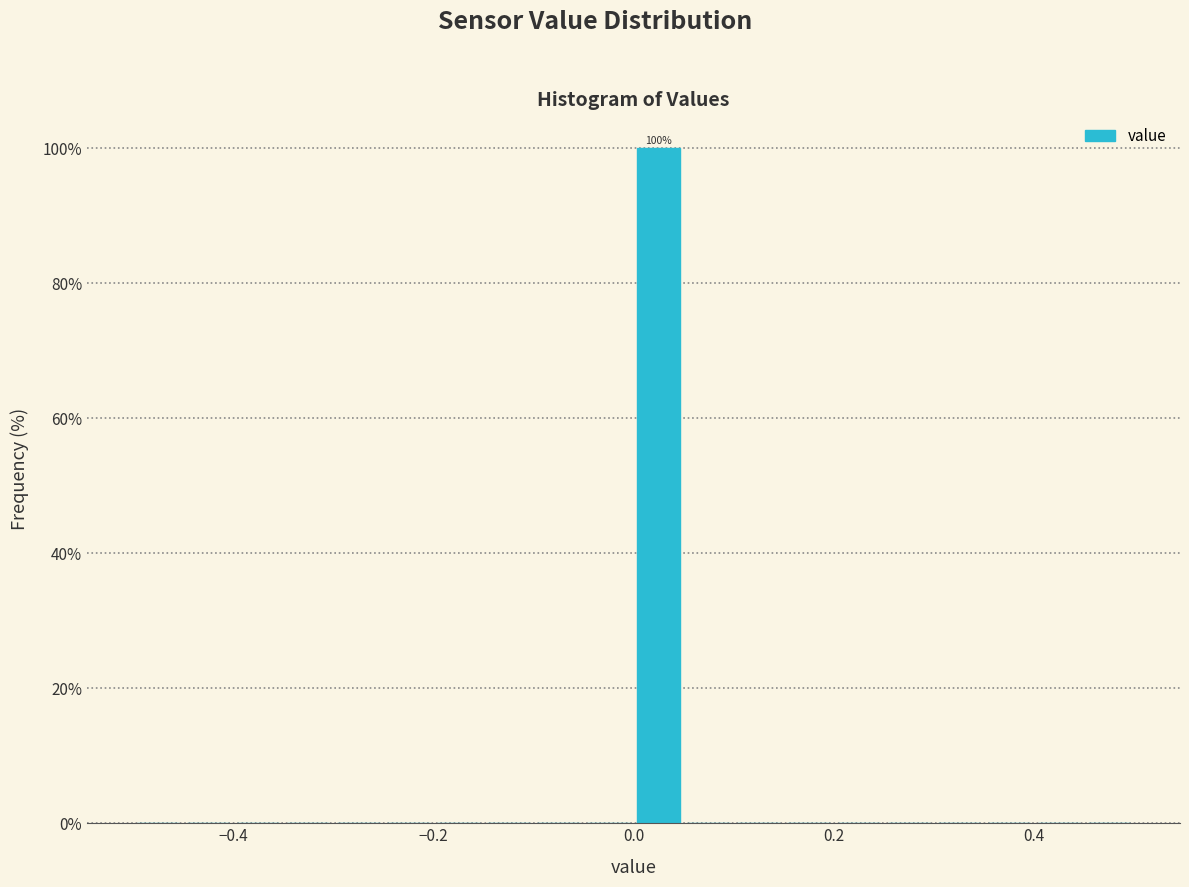

Read against the x-axis, roughly where is the centre of the tallest bar?

0.02